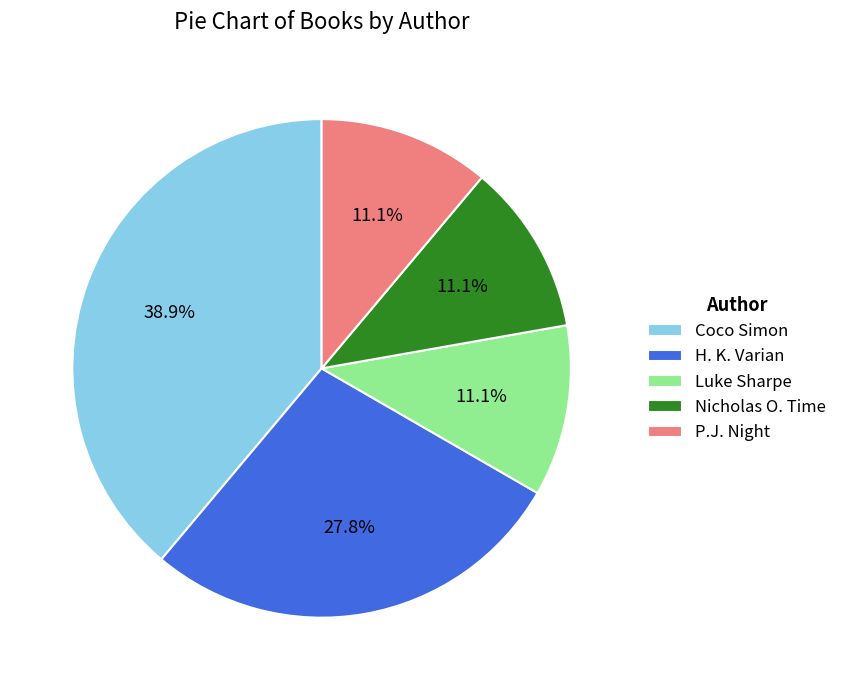

Is there any slice that represents more than half of the pie?

No